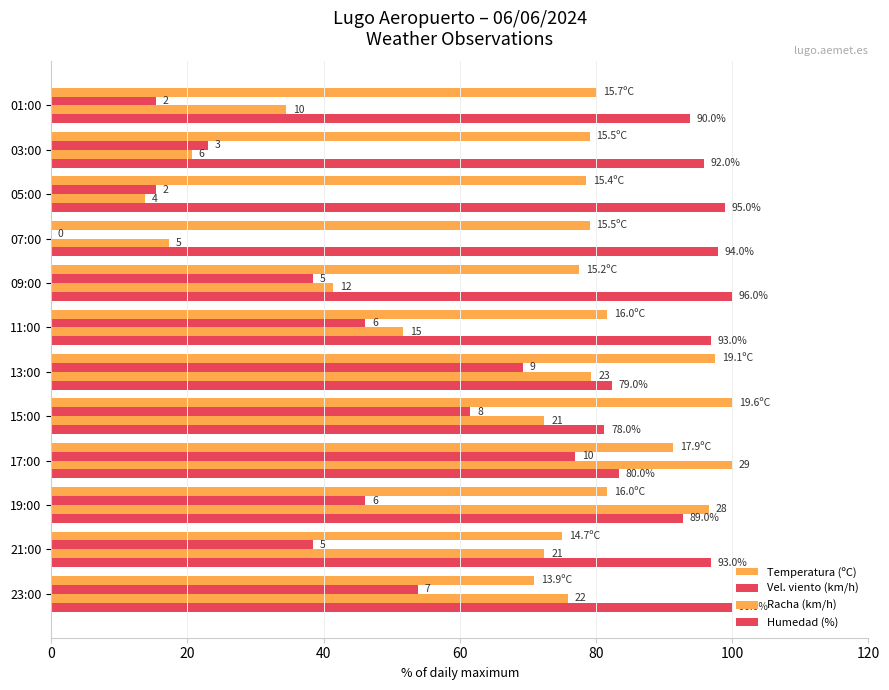

How many data points in Racha (km/h) are above 72?

6